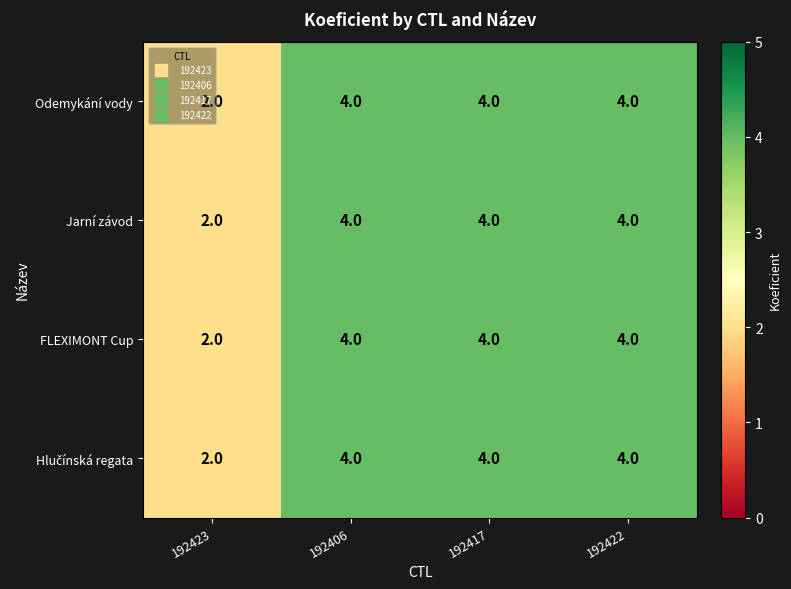

The value of FLEXIMONT Cup at 192422 is 4. True or false?

True